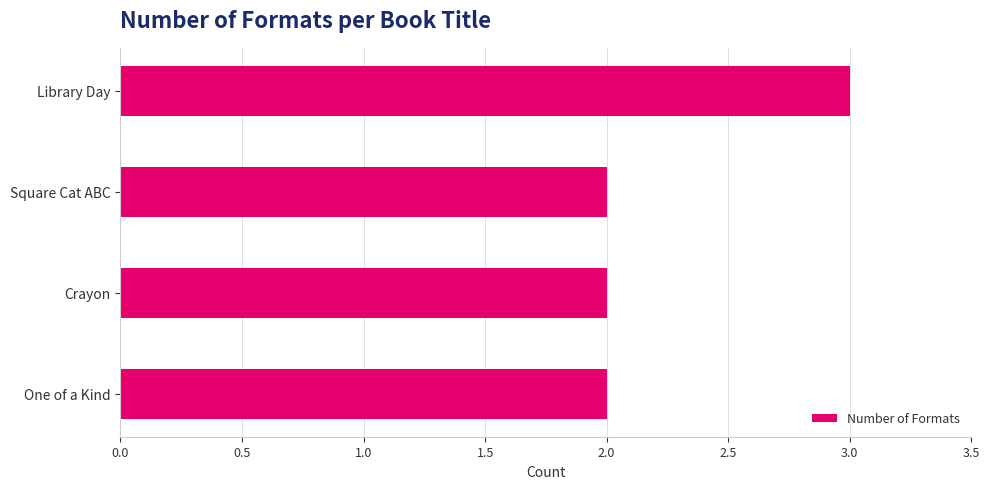

What is the maximum value shown in the chart?

3